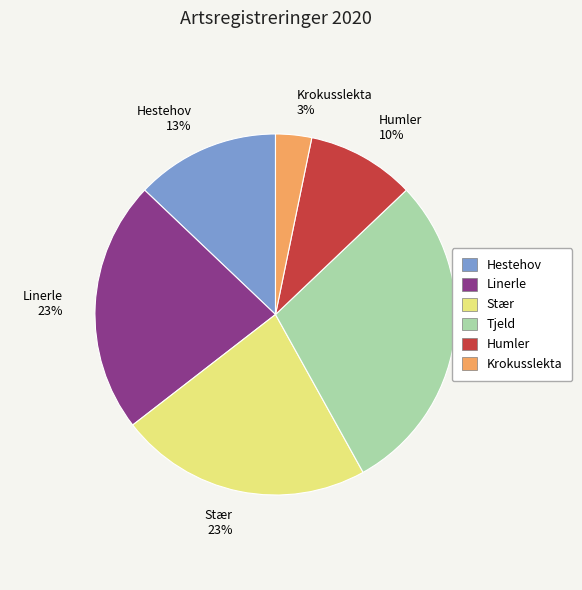

The Tjeld slice represents 40% of the pie. True or false?

False